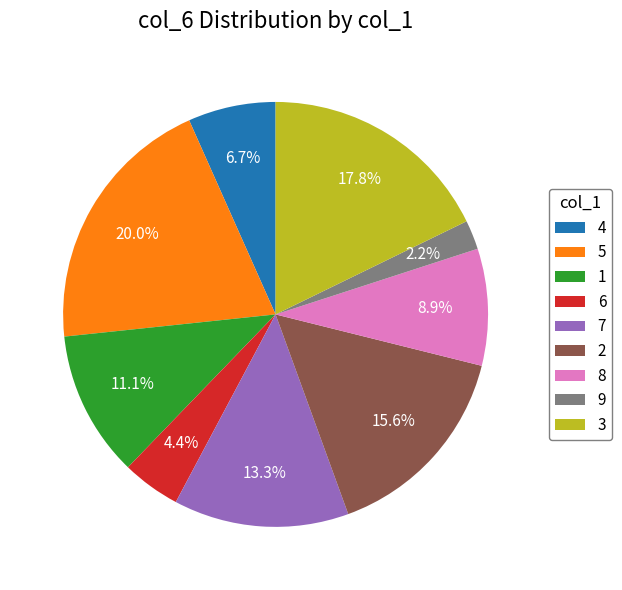

Which category has the smallest portion of the pie?

9